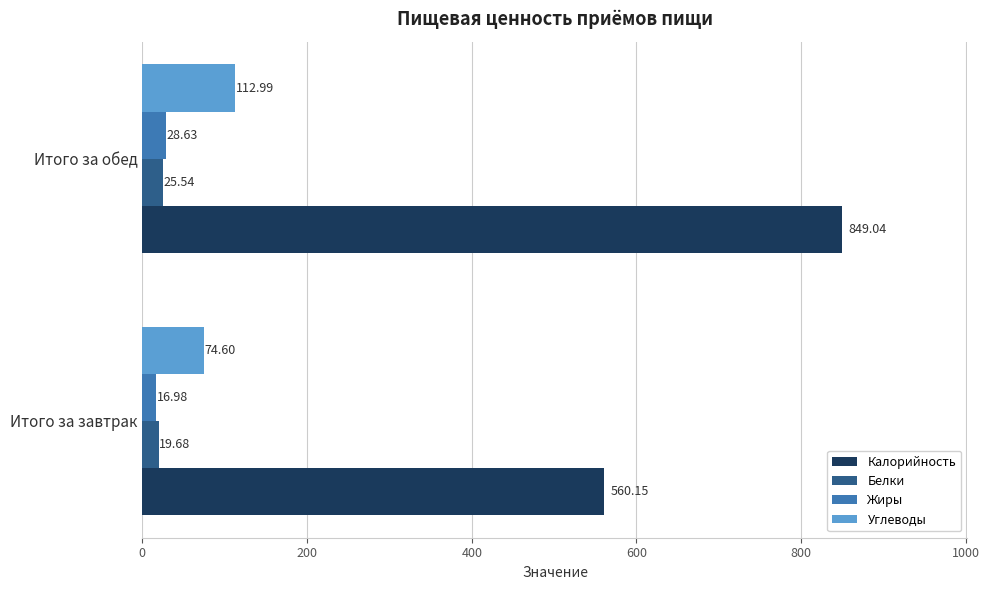

Rank the categories by Калорийность value from lowest to highest.

Итого за завтрак, Итого за обед